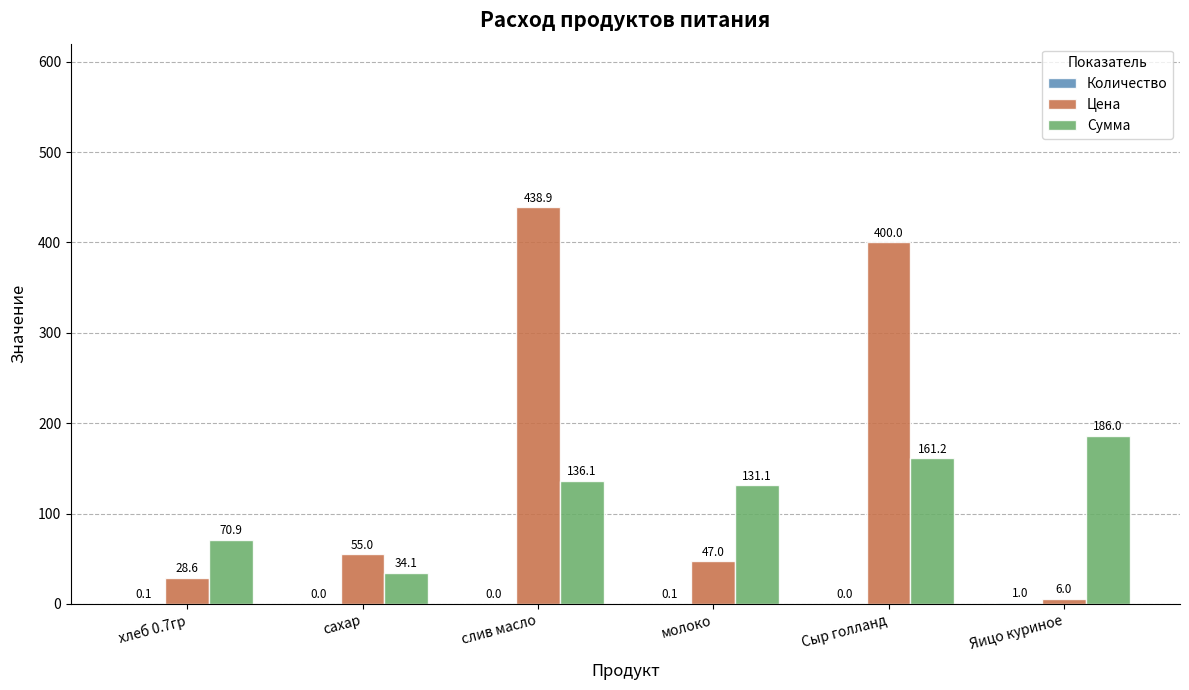

Which series changed the most between слив масло and Яицо куриное?

Цена